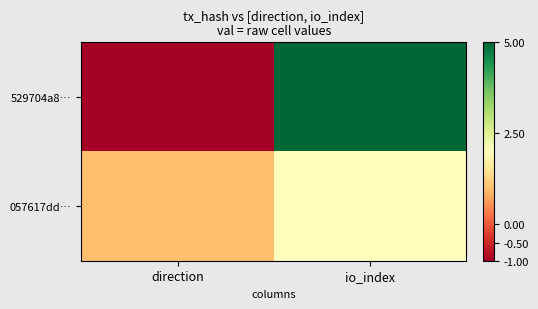

At which category is the sum across all series the highest?

io_index